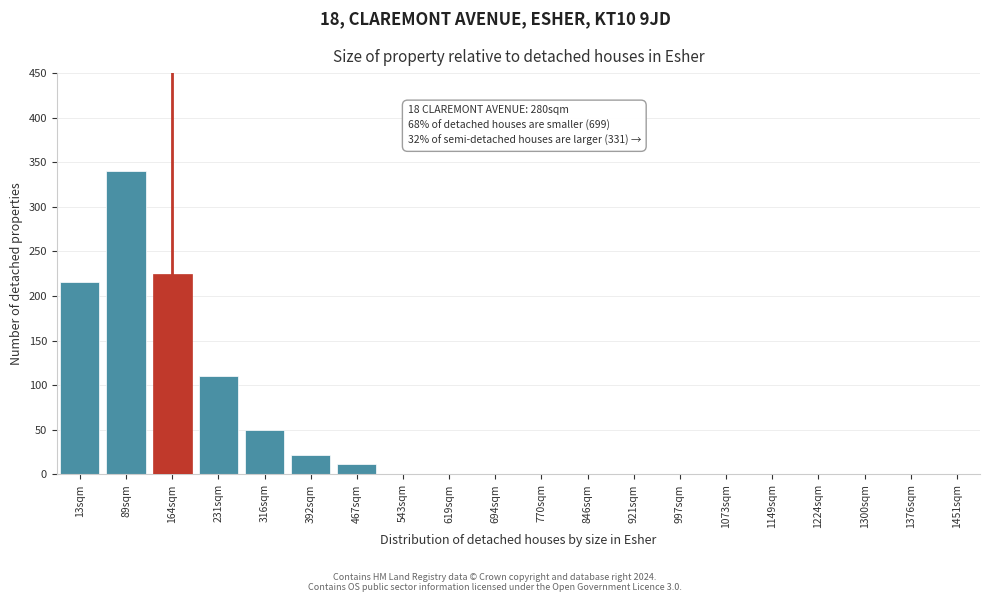

Reading right to left, what are all the values shown in this chart?

1451sqm=0	1376sqm=0	1300sqm=0	1224sqm=0	1149sqm=0	1073sqm=0	997sqm=0	921sqm=0	846sqm=0	770sqm=0	694sqm=0	619sqm=0	543sqm=0	467sqm=12	392sqm=22	316sqm=50	231sqm=110	164sqm=225	89sqm=340	13sqm=216